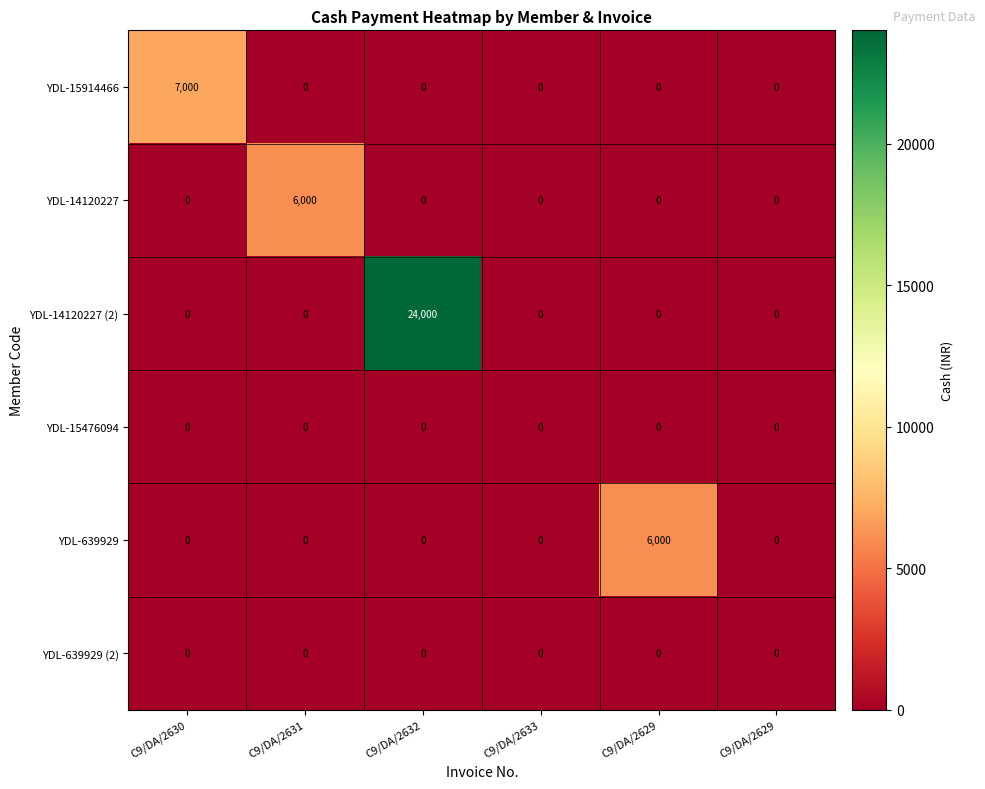

Which category has the highest value across all series?

C9/DA/2632